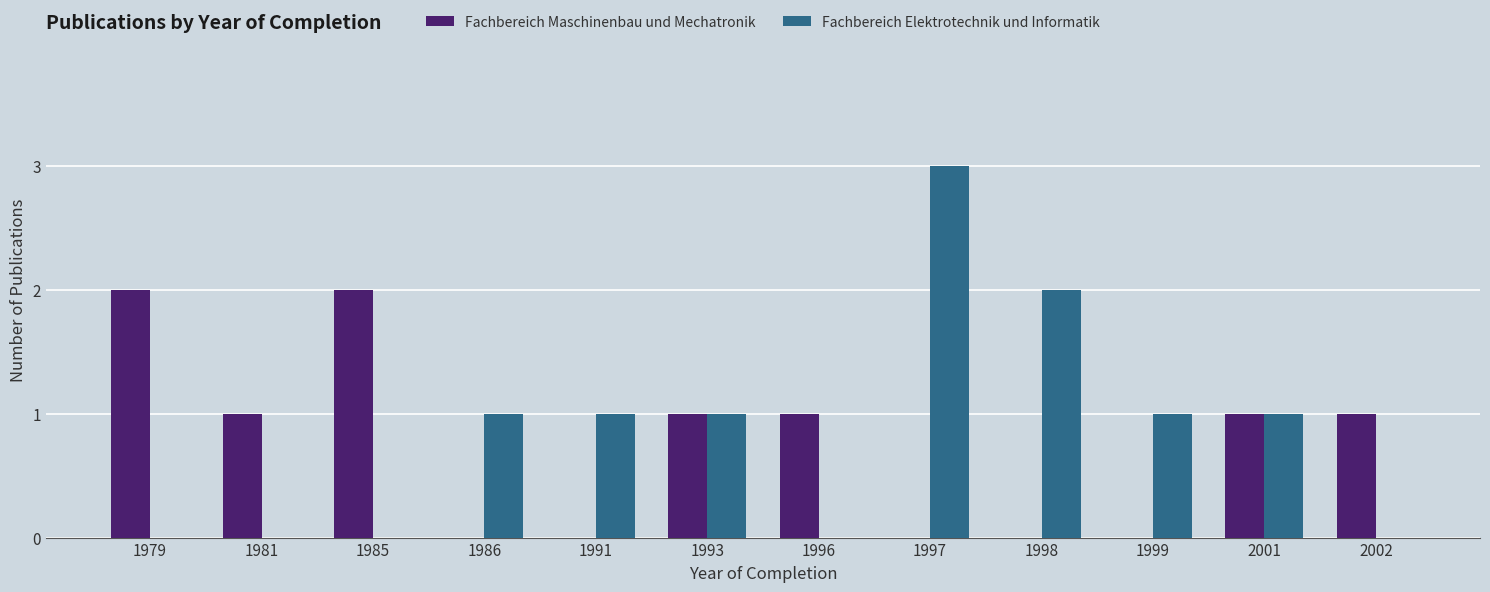

How many groups of bars are there?

12